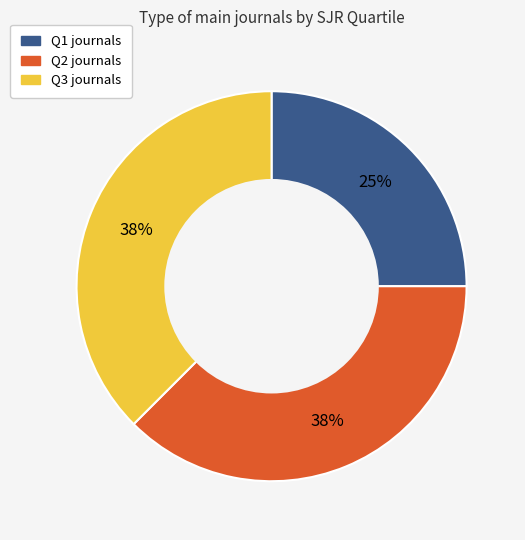

Does any single category account for the majority?

No